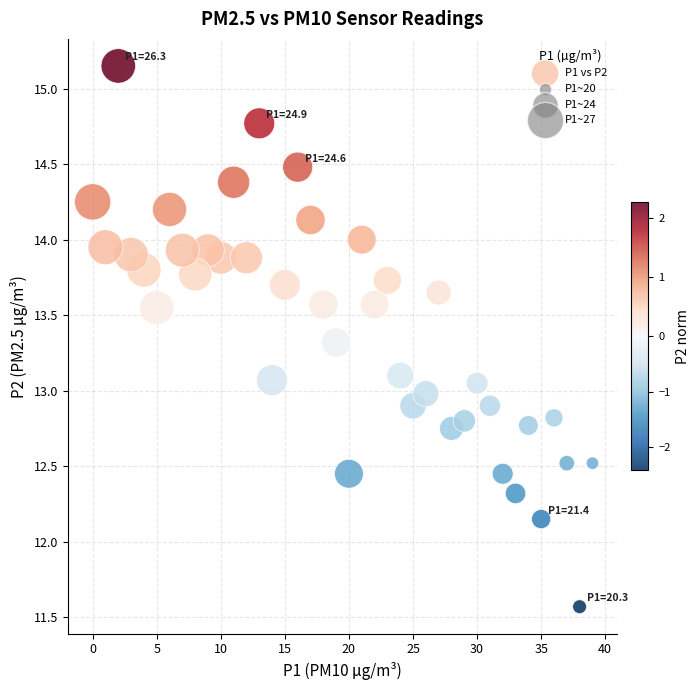

What is the range of X values (max minus min)?

39.0